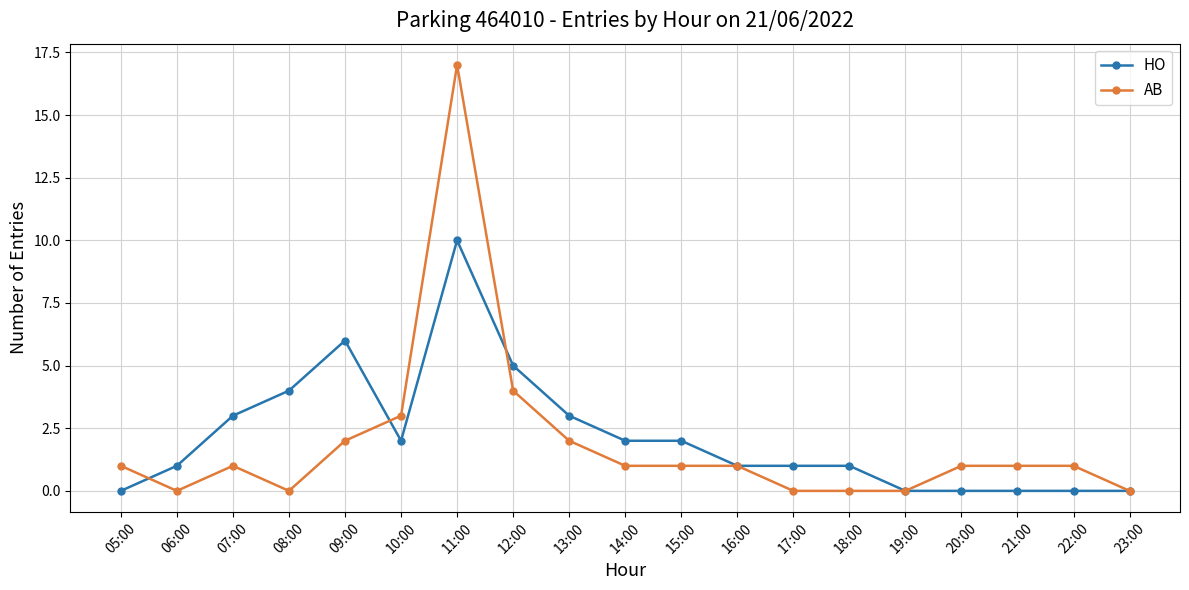

Is it true that HO equals 0 at 22:00?

True